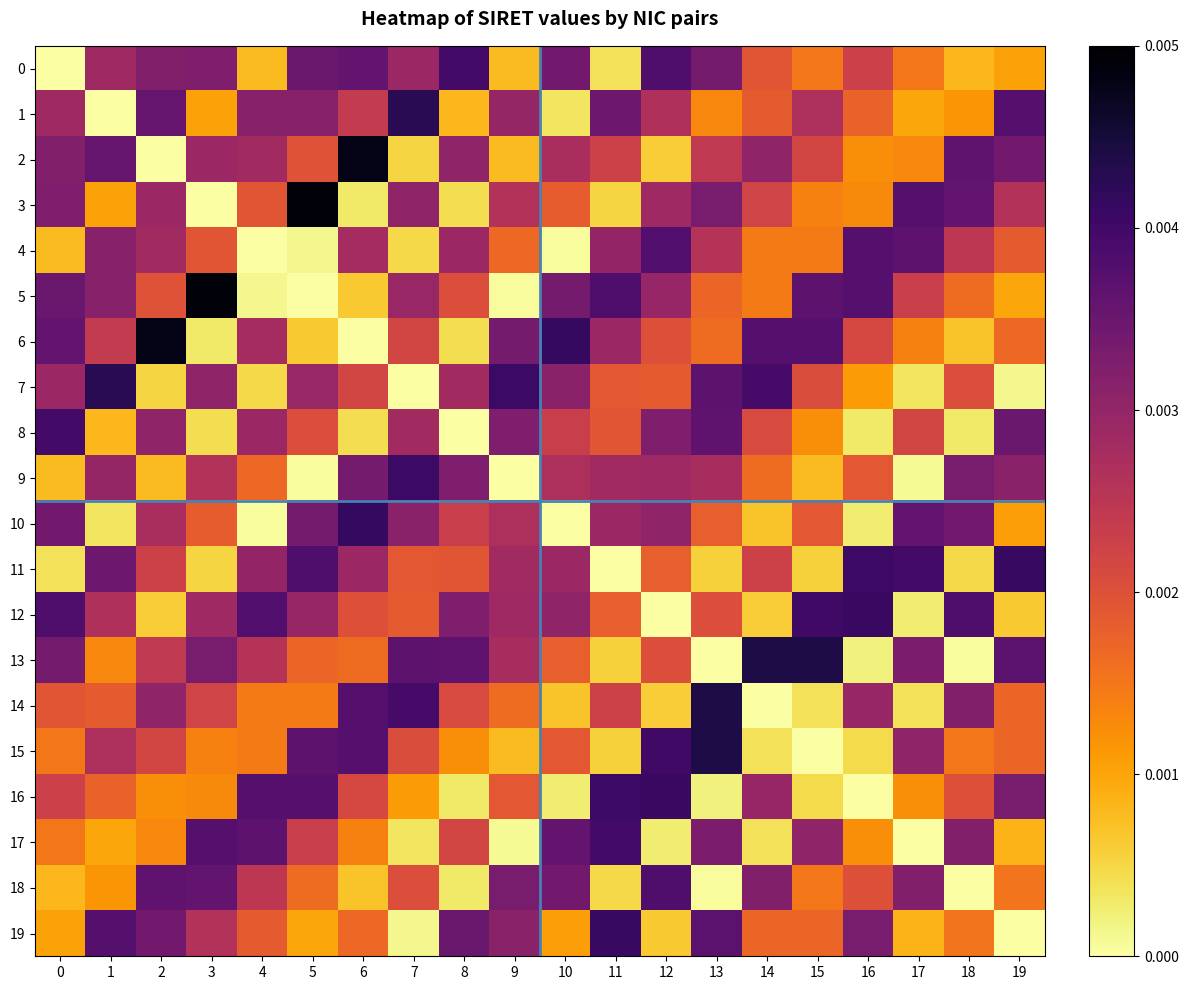

Reading right to left, what are all the values shown in this chart?

0: 19=0.0	18=0.0	17=0.0	16=0.0	15=0.0	14=0.0	13=0.0	12=0.0	11=0.0	10=0.0	9=0.0	8=0.0	7=0.0	6=0.0	5=0.0	4=0.0	3=0.0	2=0.0	1=0.0	0=0.0
1: 19=0.0	18=0.0	17=0.0	16=0.0	15=0.0	14=0.0	13=0.0	12=0.0	11=0.0	10=0.0	9=0.0	8=0.0	7=0.0	6=0.0	5=0.0	4=0.0	3=0.0	2=0.0	1=0.0	0=0.0
2: 19=0.0	18=0.0	17=0.0	16=0.0	15=0.0	14=0.0	13=0.0	12=0.0	11=0.0	10=0.0	9=0.0	8=0.0	7=0.0	6=0.0	5=0.0	4=0.0	3=0.0	2=0.0	1=0.0	0=0.0
3: 19=0.0	18=0.0	17=0.0	16=0.0	15=0.0	14=0.0	13=0.0	12=0.0	11=0.0	10=0.0	9=0.0	8=0.0	7=0.0	6=0.0	5=0.0	4=0.0	3=0.0	2=0.0	1=0.0	0=0.0
4: 19=0.0	18=0.0	17=0.0	16=0.0	15=0.0	14=0.0	13=0.0	12=0.0	11=0.0	10=0.0	9=0.0	8=0.0	7=0.0	6=0.0	5=0.0	4=0.0	3=0.0	2=0.0	1=0.0	0=0.0
5: 19=0.0	18=0.0	17=0.0	16=0.0	15=0.0	14=0.0	13=0.0	12=0.0	11=0.0	10=0.0	9=0.0	8=0.0	7=0.0	6=0.0	5=0.0	4=0.0	3=0.0	2=0.0	1=0.0	0=0.0
6: 19=0.0	18=0.0	17=0.0	16=0.0	15=0.0	14=0.0	13=0.0	12=0.0	11=0.0	10=0.0	9=0.0	8=0.0	7=0.0	6=0.0	5=0.0	4=0.0	3=0.0	2=0.0	1=0.0	0=0.0
7: 19=0.0	18=0.0	17=0.0	16=0.0	15=0.0	14=0.0	13=0.0	12=0.0	11=0.0	10=0.0	9=0.0	8=0.0	7=0.0	6=0.0	5=0.0	4=0.0	3=0.0	2=0.0	1=0.0	0=0.0
8: 19=0.0	18=0.0	17=0.0	16=0.0	15=0.0	14=0.0	13=0.0	12=0.0	11=0.0	10=0.0	9=0.0	8=0.0	7=0.0	6=0.0	5=0.0	4=0.0	3=0.0	2=0.0	1=0.0	0=0.0
9: 19=0.0	18=0.0	17=0.0	16=0.0	15=0.0	14=0.0	13=0.0	12=0.0	11=0.0	10=0.0	9=0.0	8=0.0	7=0.0	6=0.0	5=0.0	4=0.0	3=0.0	2=0.0	1=0.0	0=0.0
10: 19=0.0	18=0.0	17=0.0	16=0.0	15=0.0	14=0.0	13=0.0	12=0.0	11=0.0	10=0.0	9=0.0	8=0.0	7=0.0	6=0.0	5=0.0	4=0.0	3=0.0	2=0.0	1=0.0	0=0.0
11: 19=0.0	18=0.0	17=0.0	16=0.0	15=0.0	14=0.0	13=0.0	12=0.0	11=0.0	10=0.0	9=0.0	8=0.0	7=0.0	6=0.0	5=0.0	4=0.0	3=0.0	2=0.0	1=0.0	0=0.0
12: 19=0.0	18=0.0	17=0.0	16=0.0	15=0.0	14=0.0	13=0.0	12=0.0	11=0.0	10=0.0	9=0.0	8=0.0	7=0.0	6=0.0	5=0.0	4=0.0	3=0.0	2=0.0	1=0.0	0=0.0
13: 19=0.0	18=0.0	17=0.0	16=0.0	15=0.0	14=0.0	13=0.0	12=0.0	11=0.0	10=0.0	9=0.0	8=0.0	7=0.0	6=0.0	5=0.0	4=0.0	3=0.0	2=0.0	1=0.0	0=0.0
14: 19=0.0	18=0.0	17=0.0	16=0.0	15=0.0	14=0.0	13=0.0	12=0.0	11=0.0	10=0.0	9=0.0	8=0.0	7=0.0	6=0.0	5=0.0	4=0.0	3=0.0	2=0.0	1=0.0	0=0.0
15: 19=0.0	18=0.0	17=0.0	16=0.0	15=0.0	14=0.0	13=0.0	12=0.0	11=0.0	10=0.0	9=0.0	8=0.0	7=0.0	6=0.0	5=0.0	4=0.0	3=0.0	2=0.0	1=0.0	0=0.0
16: 19=0.0	18=0.0	17=0.0	16=0.0	15=0.0	14=0.0	13=0.0	12=0.0	11=0.0	10=0.0	9=0.0	8=0.0	7=0.0	6=0.0	5=0.0	4=0.0	3=0.0	2=0.0	1=0.0	0=0.0
17: 19=0.0	18=0.0	17=0.0	16=0.0	15=0.0	14=0.0	13=0.0	12=0.0	11=0.0	10=0.0	9=0.0	8=0.0	7=0.0	6=0.0	5=0.0	4=0.0	3=0.0	2=0.0	1=0.0	0=0.0
18: 19=0.0	18=0.0	17=0.0	16=0.0	15=0.0	14=0.0	13=0.0	12=0.0	11=0.0	10=0.0	9=0.0	8=0.0	7=0.0	6=0.0	5=0.0	4=0.0	3=0.0	2=0.0	1=0.0	0=0.0
19: 19=0.0	18=0.0	17=0.0	16=0.0	15=0.0	14=0.0	13=0.0	12=0.0	11=0.0	10=0.0	9=0.0	8=0.0	7=0.0	6=0.0	5=0.0	4=0.0	3=0.0	2=0.0	1=0.0	0=0.0